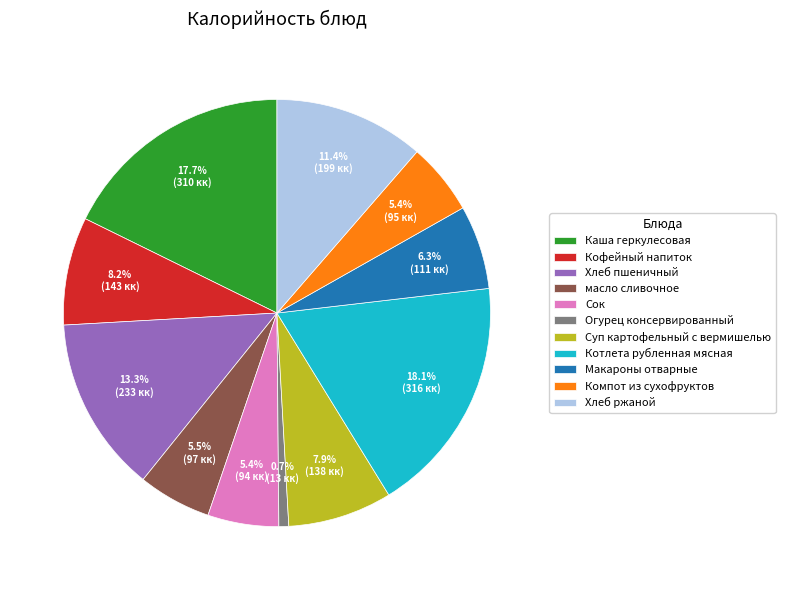

What percentage is the Каша геркулесовая slice, to the nearest percent?

18%